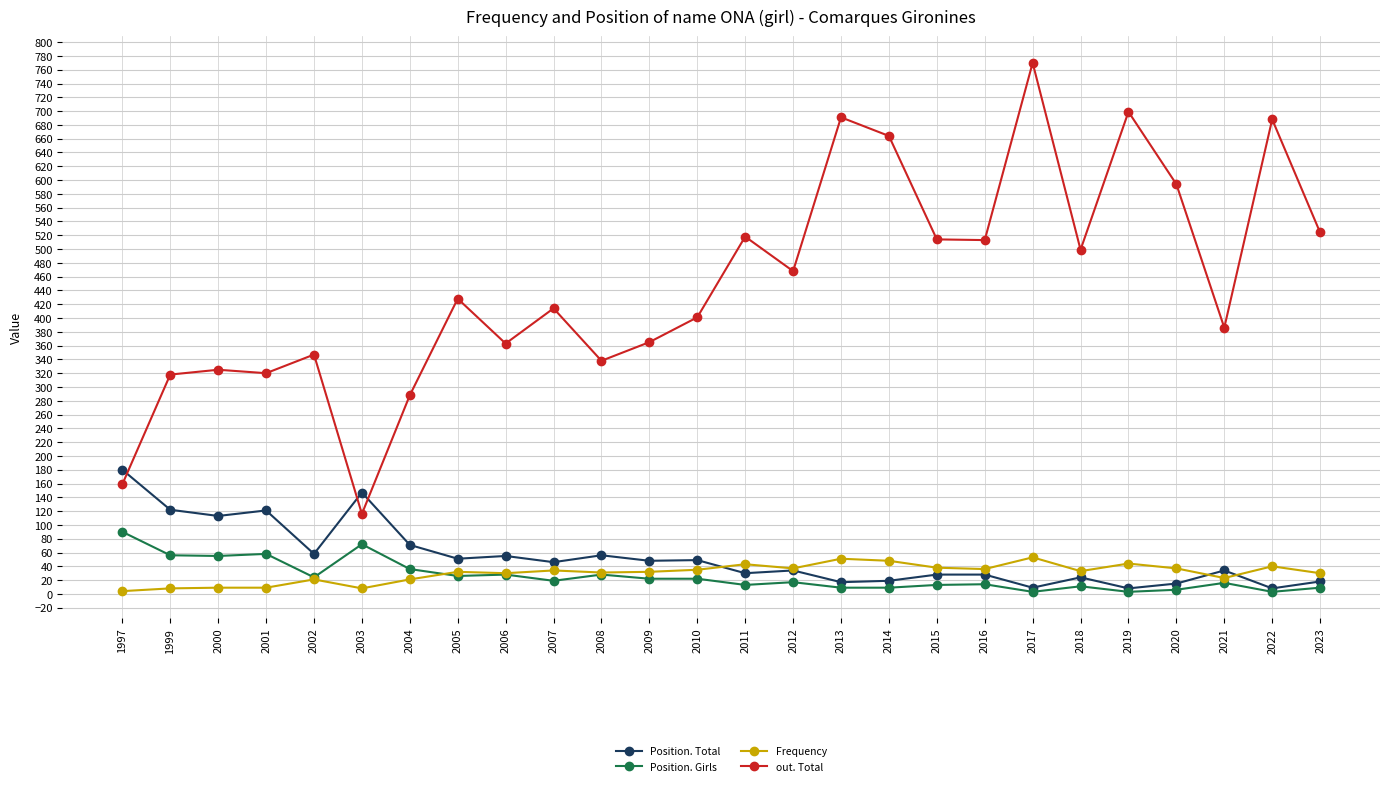

Which series has the largest total across all categories?

out. Total